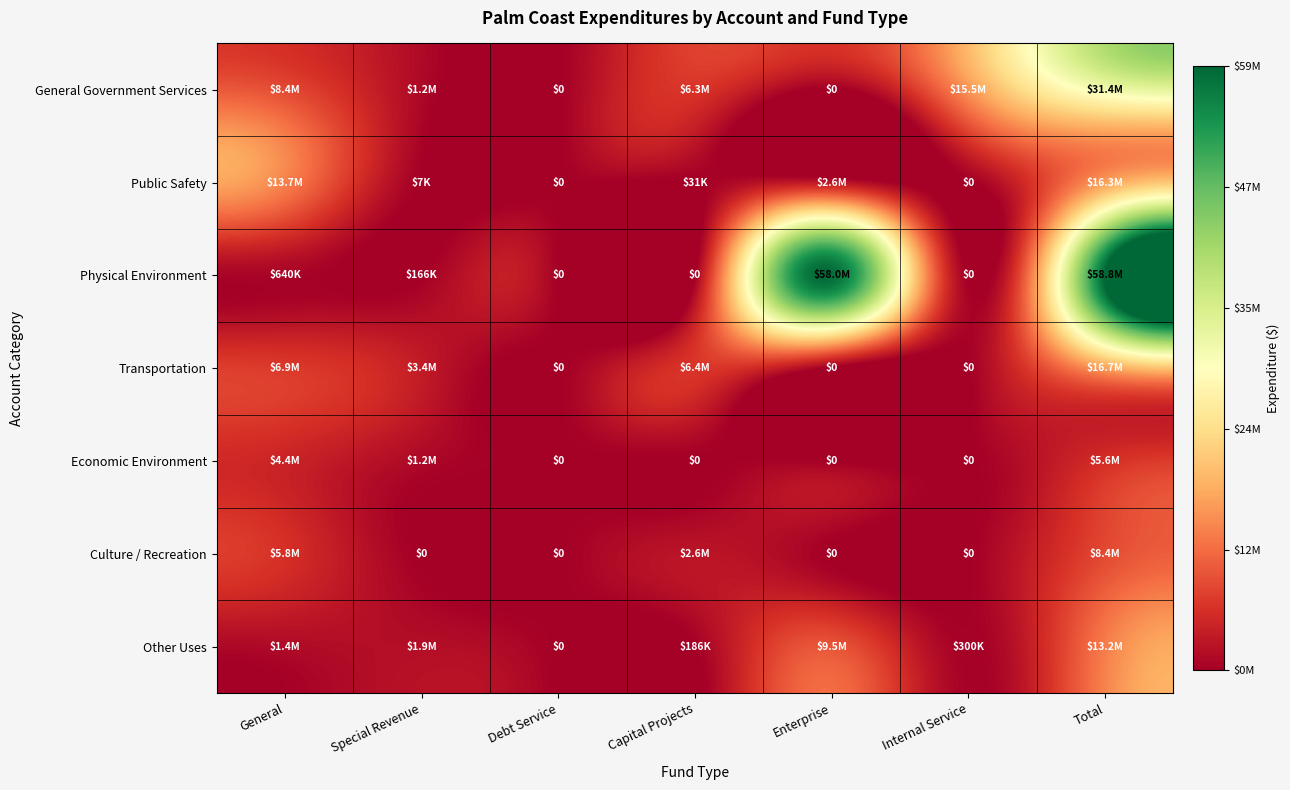

At how many categories does at least one series exceed 7349416?

4